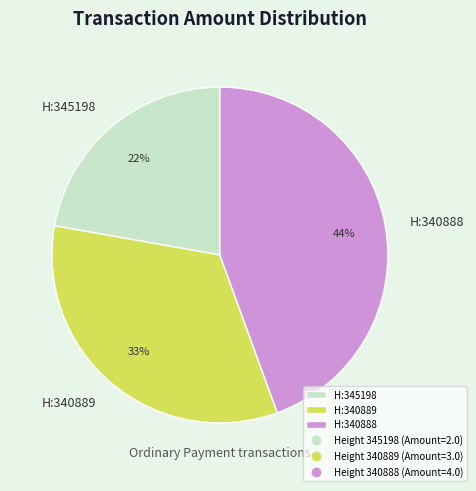

To the nearest percent, what portion does H:340888 represent?

44%